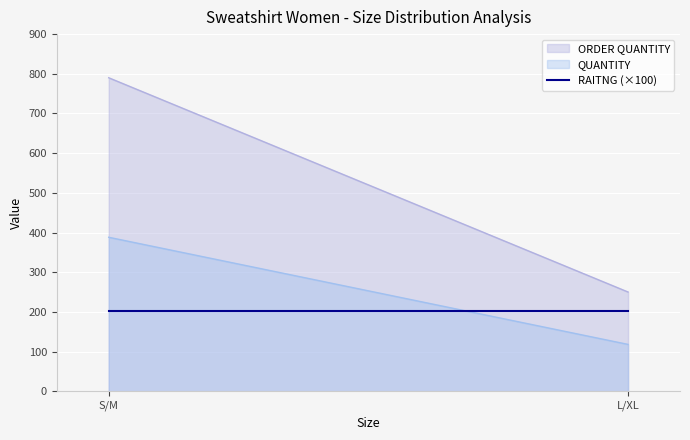

List the series in order of their peak value, lowest first.

QUANTITY, ORDER QUANTITY